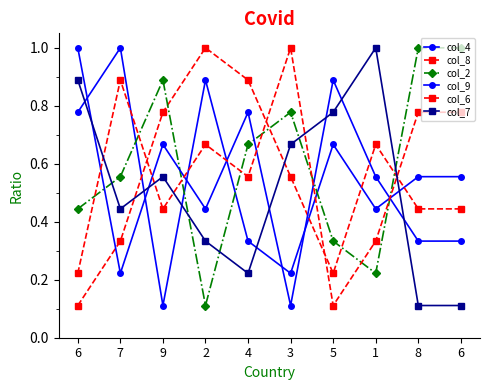

True or false: col_7 has more than 1 interior local peaks.

True